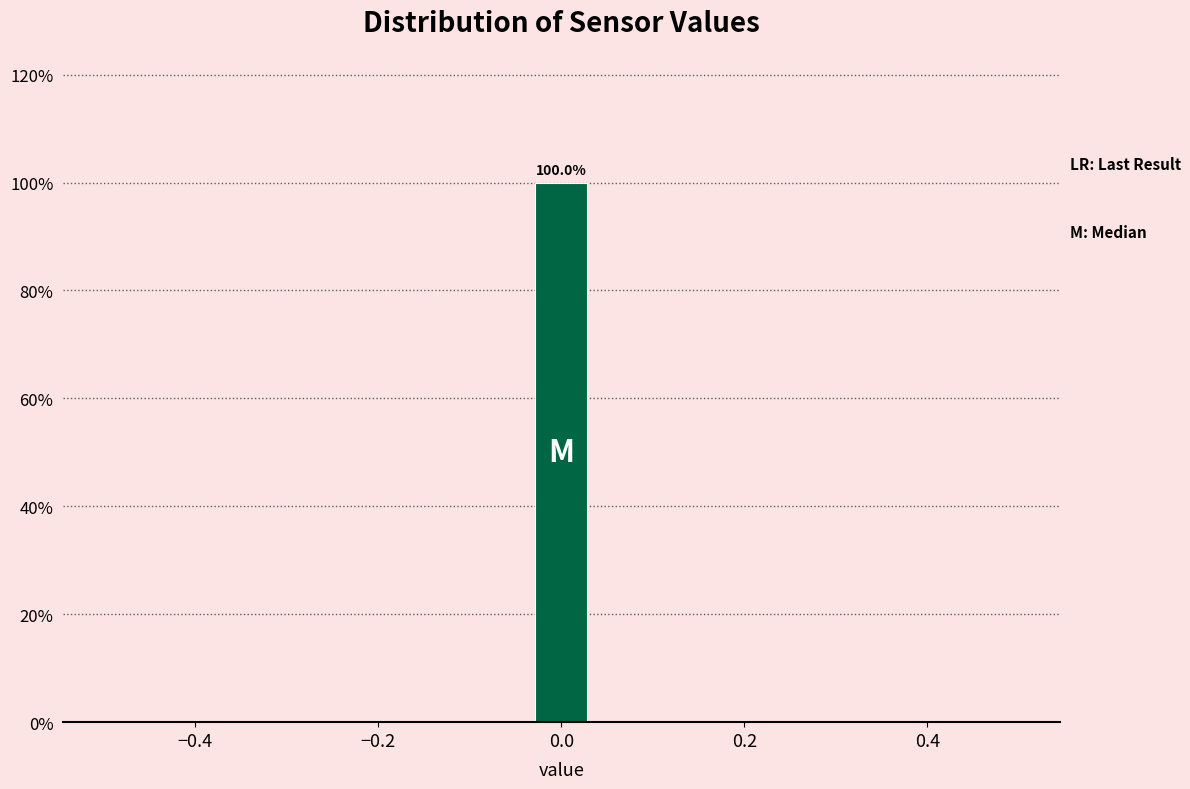

Around what value on the x-axis is the tallest bar? Give the approximate position of its centre, as read against the axis.

0.00